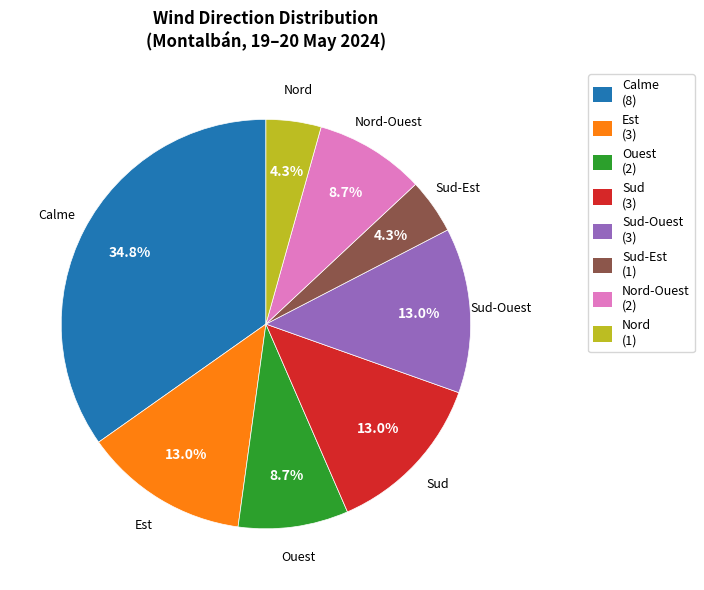

Does any single category account for the majority?

No